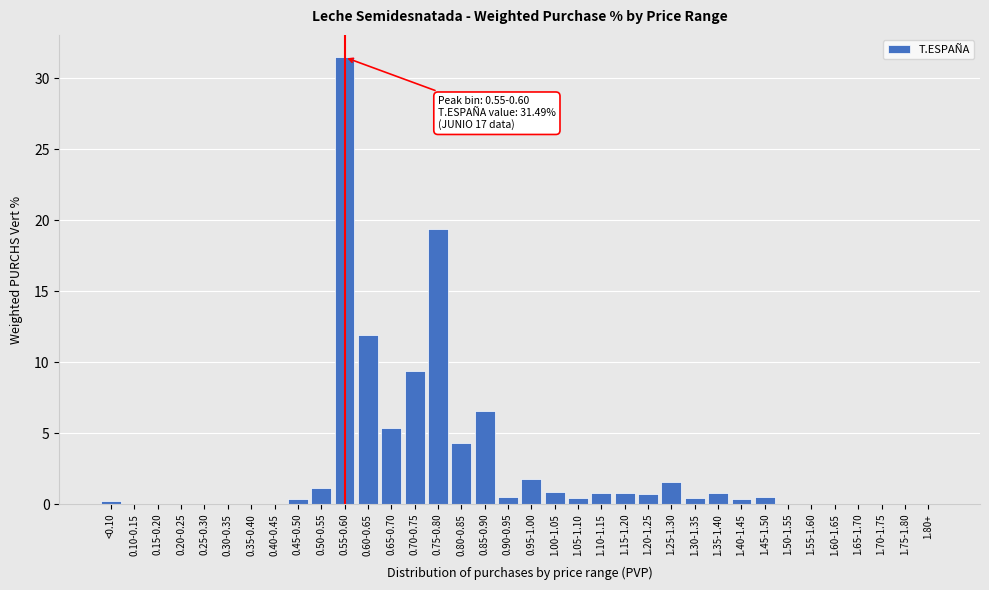

Is it true that the value at 1.80+ is -20.5?

False